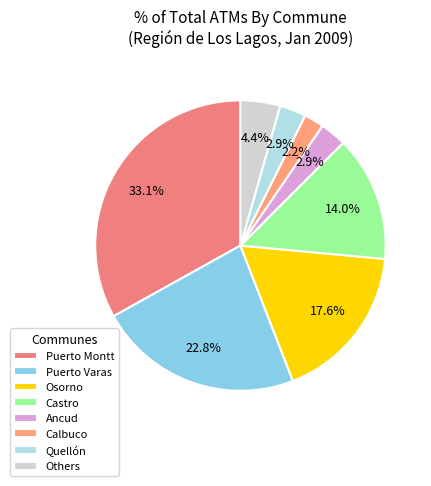

Which slice is the largest?

Puerto Montt